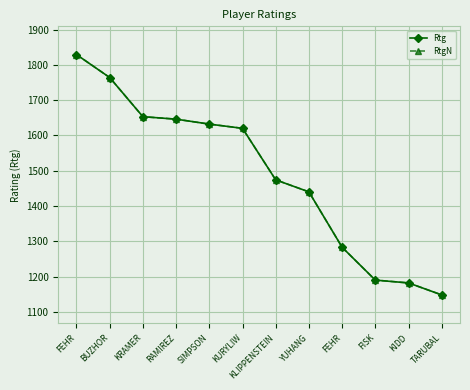

Reading left to right, extract all data points from this chart.

Rtg: FEHR=1829	BUZHOR=1764	KRAMER=1653	RAMIREZ=1646	SIMPSON=1632	KURYLIW=1620	KLIPPENSTEIN=1474	YUHANG=1440	FEHR=1283	FISK=1190	KIDD=1182	TARUBAL=1148
RtgN: FEHR=1829	BUZHOR=1764	KRAMER=1653	RAMIREZ=1646	SIMPSON=1632	KURYLIW=1620	KLIPPENSTEIN=1474	YUHANG=1440	FEHR=1283	FISK=1190	KIDD=1182	TARUBAL=1148